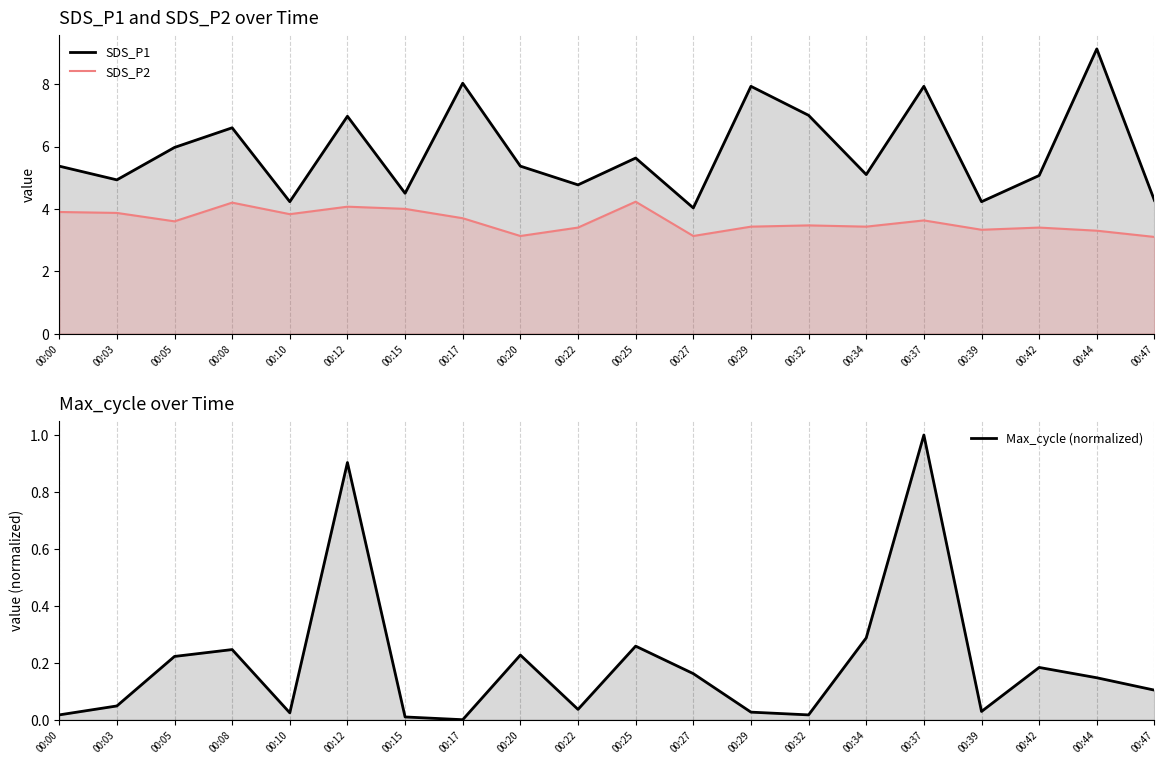

Rank the series at 00:37 from lowest to highest value.

Max_cycle (normalized), SDS_P2, SDS_P1